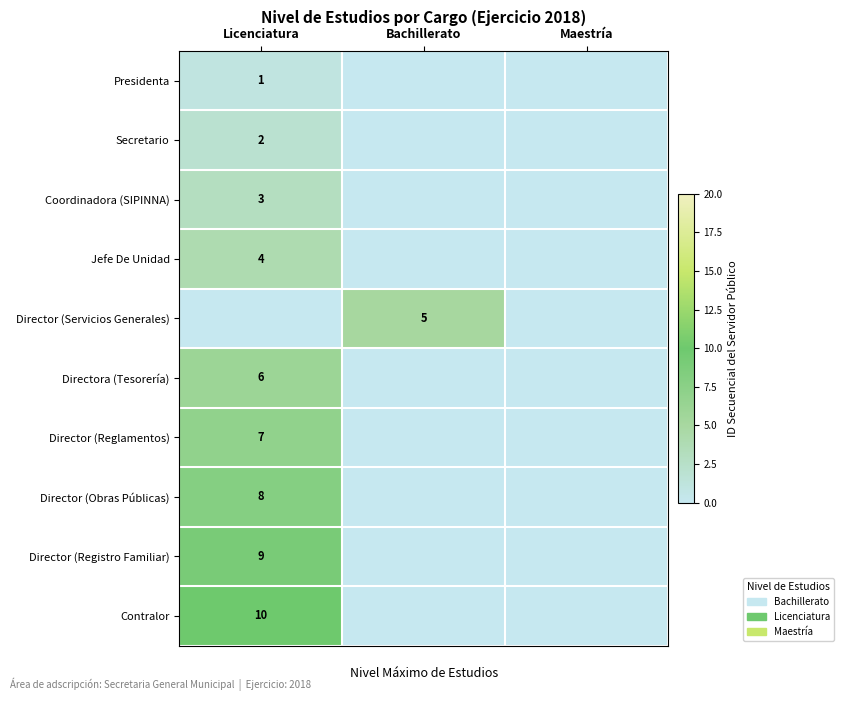

The Director (Servicios Generales) series shows 7 at Bachillerato. True or false?

False